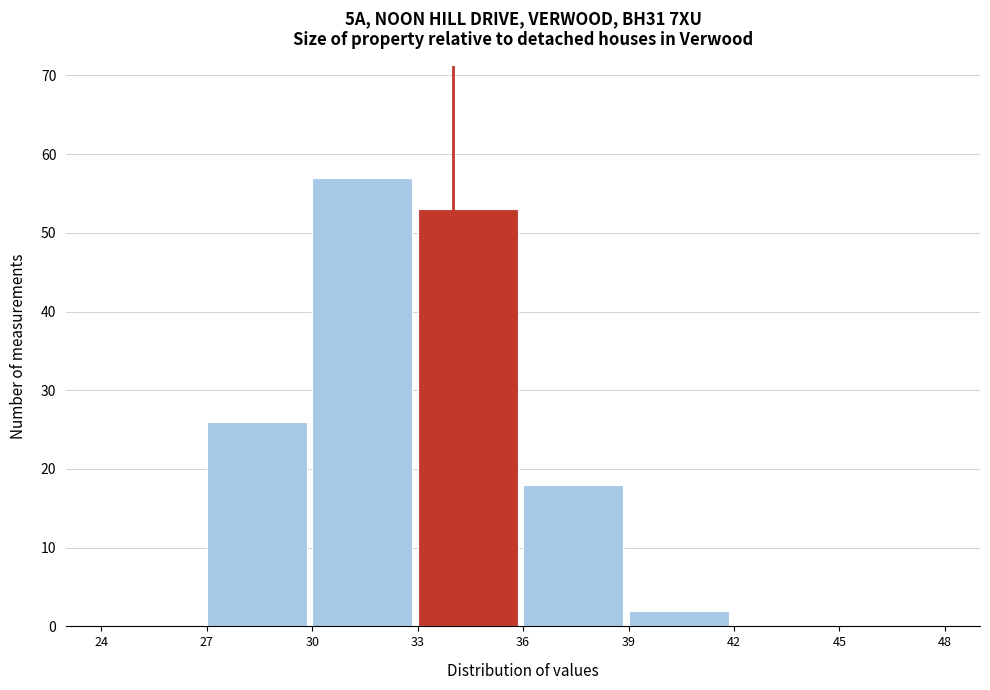

Reading left to right, list every bar in this chart as the range it spans on the x-axis followed by its height. The values are not printed on the chart, so give them approximately, as read against the axis.

24 to 27: 0
27 to 30: 26
30 to 33: 57
33 to 36: 53
36 to 39: 18
39 to 42: 2
42 to 45: 0
45 to 48: 0